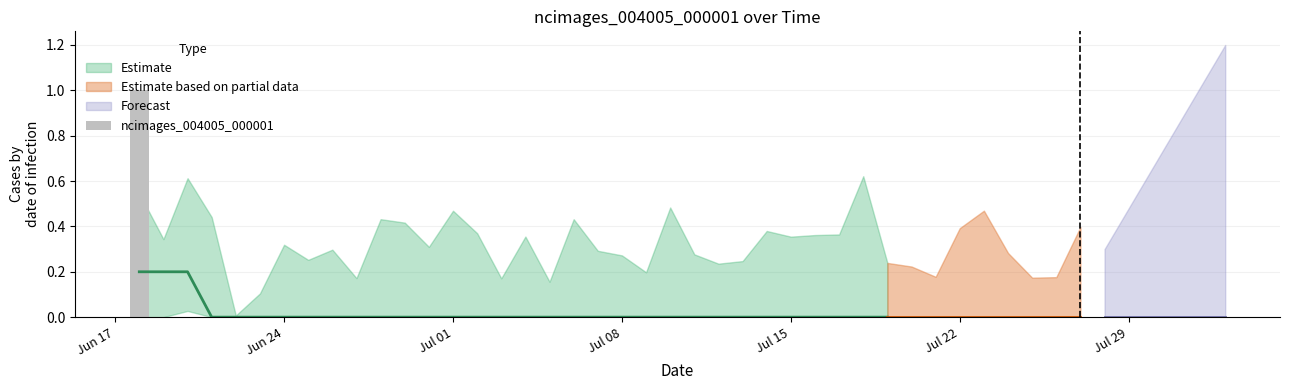

Are the bars grouped side by side (vs. stacked)?

No